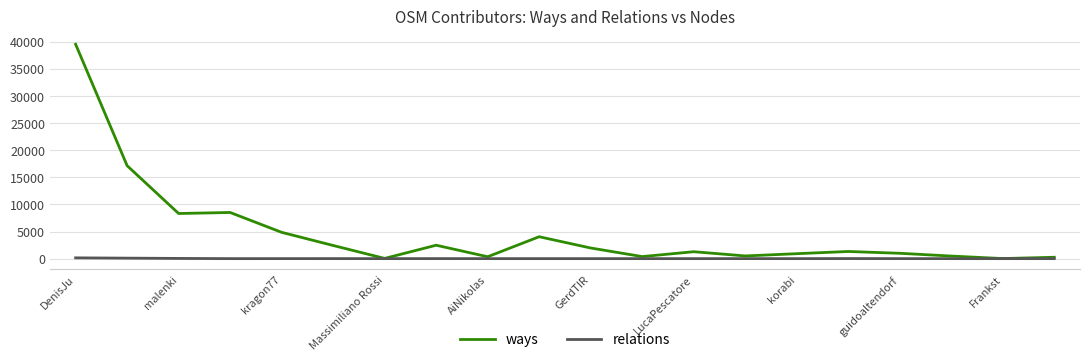

What are all the series names shown in the legend?

ways, relations